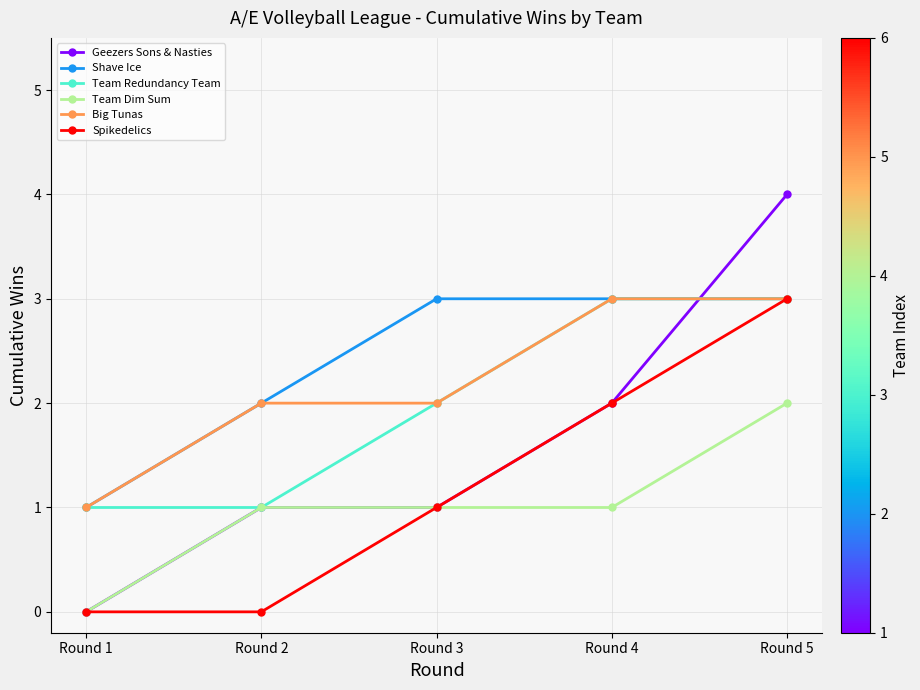

What is the sum of all Team Dim Sum values?

5